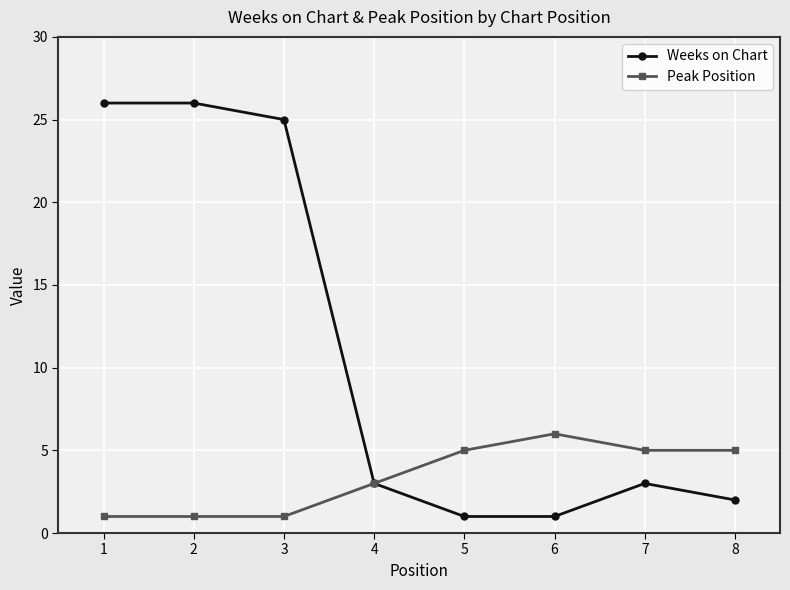

Is this an area chart (filled region under the line)?

No